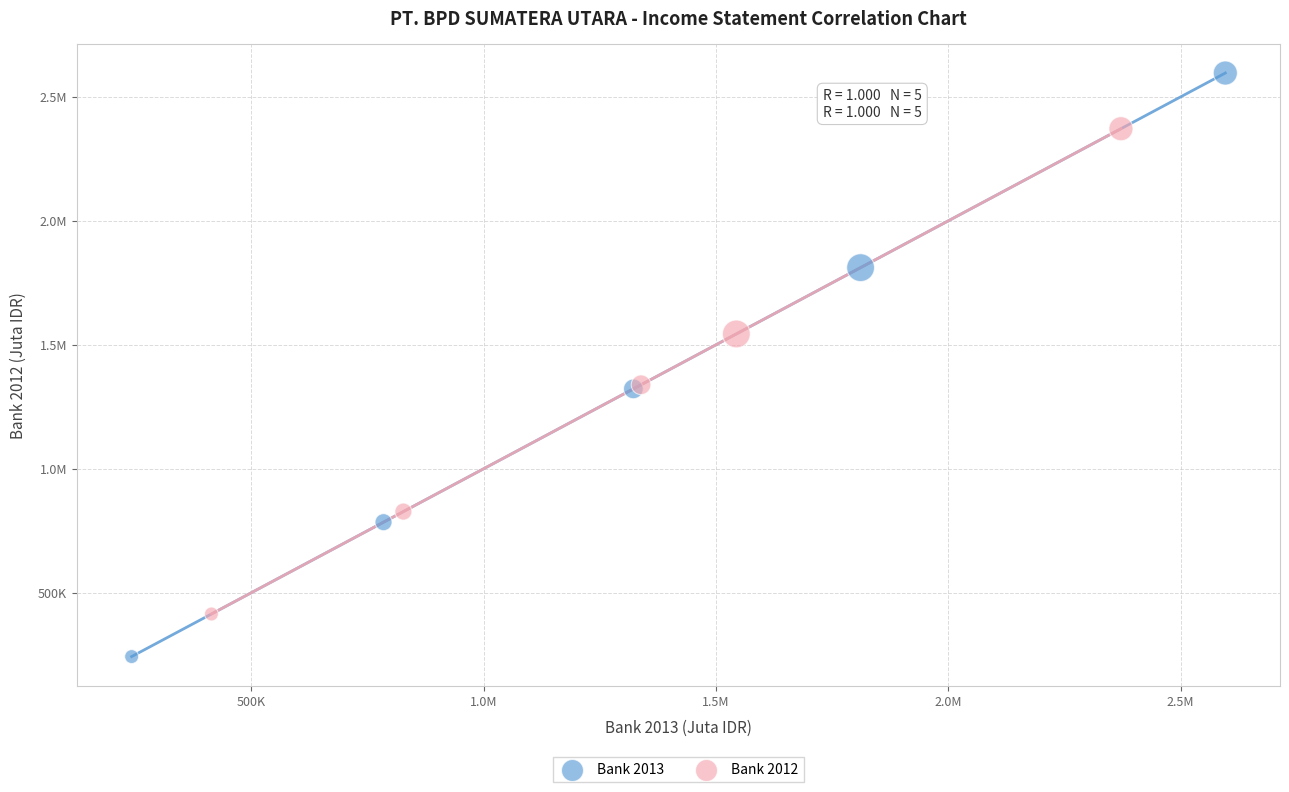

What are all the series names shown in the legend?

Bank 2013, Bank 2012